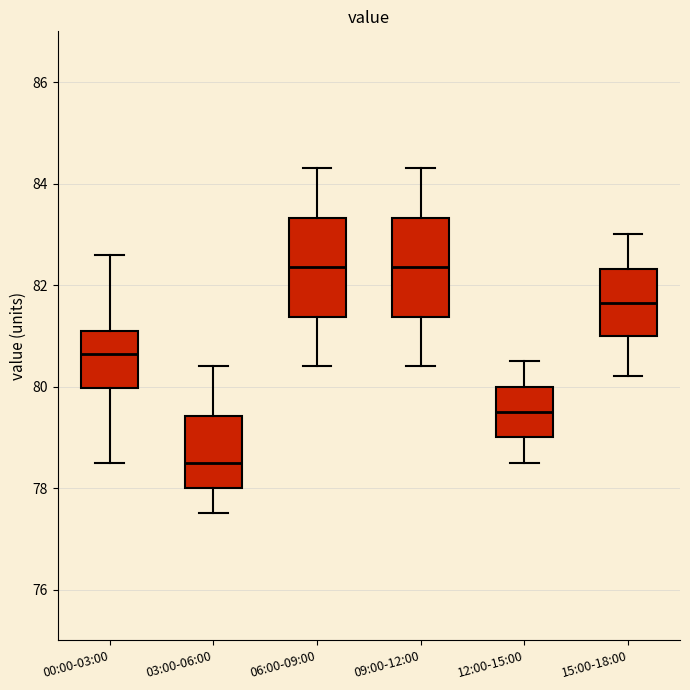

Where does the median line of the box for 12:00-15:00 sit on the y-axis? The values are not printed on the chart, so give them approximately, as read against the axis.

79.6